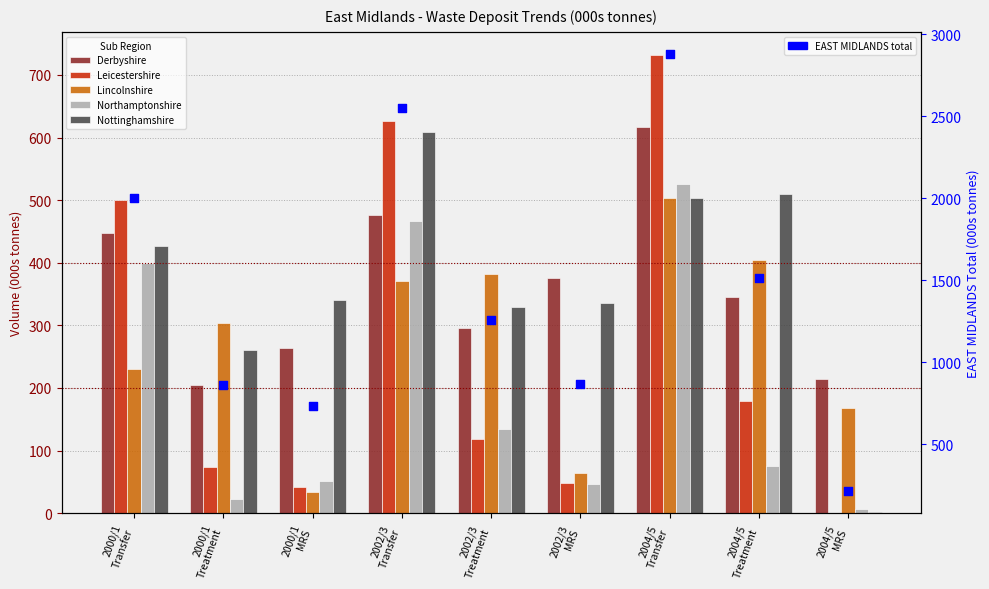

Is the value of Leicestershire at 2004/5
MRS greater than the value of Northamptonshire at 2000/1
Transfer?

No